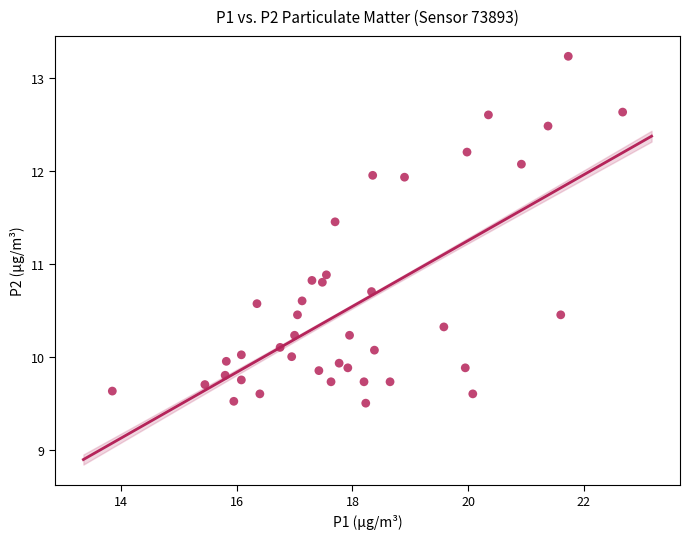

What is the range of X values (max minus min)?

8.8